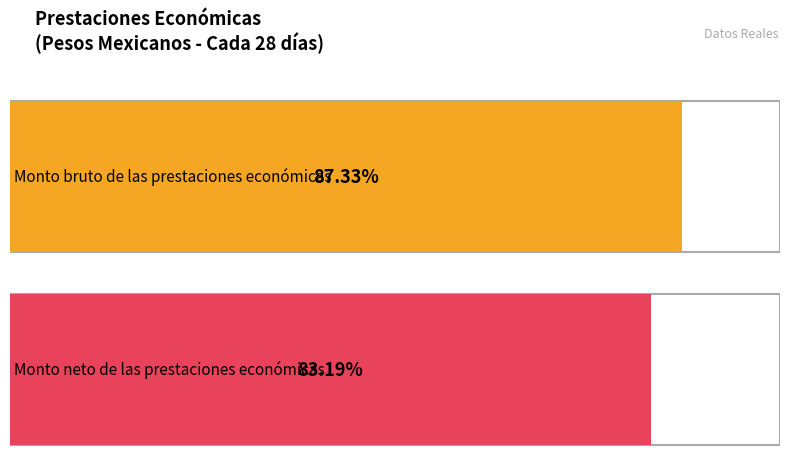

Which series has the largest total across all categories?

Monto bruto de las prestaciones económicas